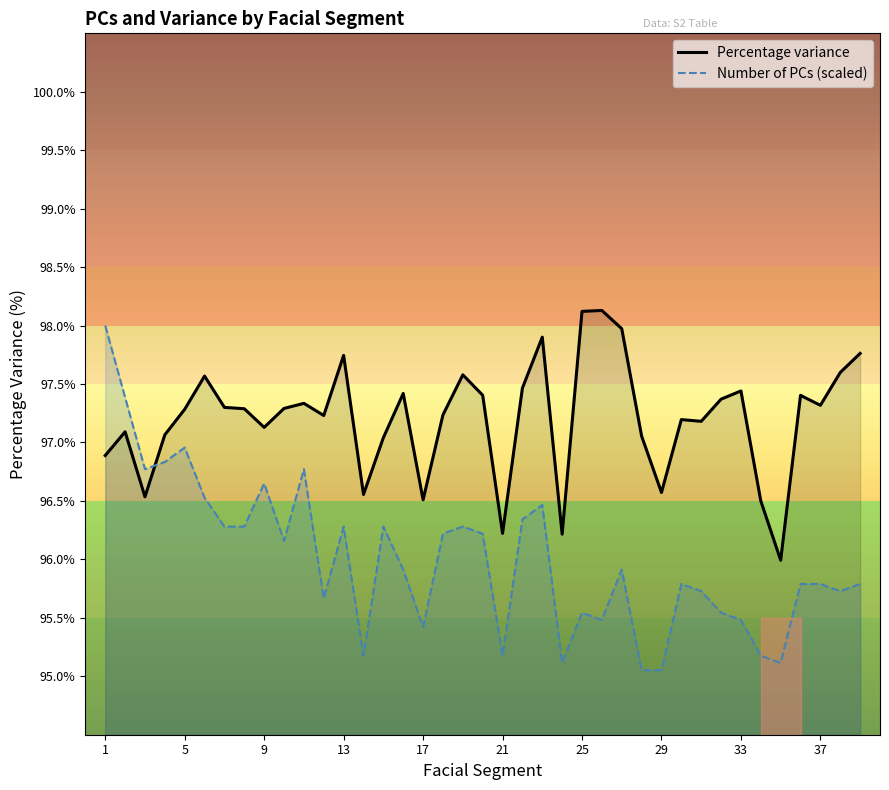

What is the sum of all Number of PCs (scaled) values?

3744.1